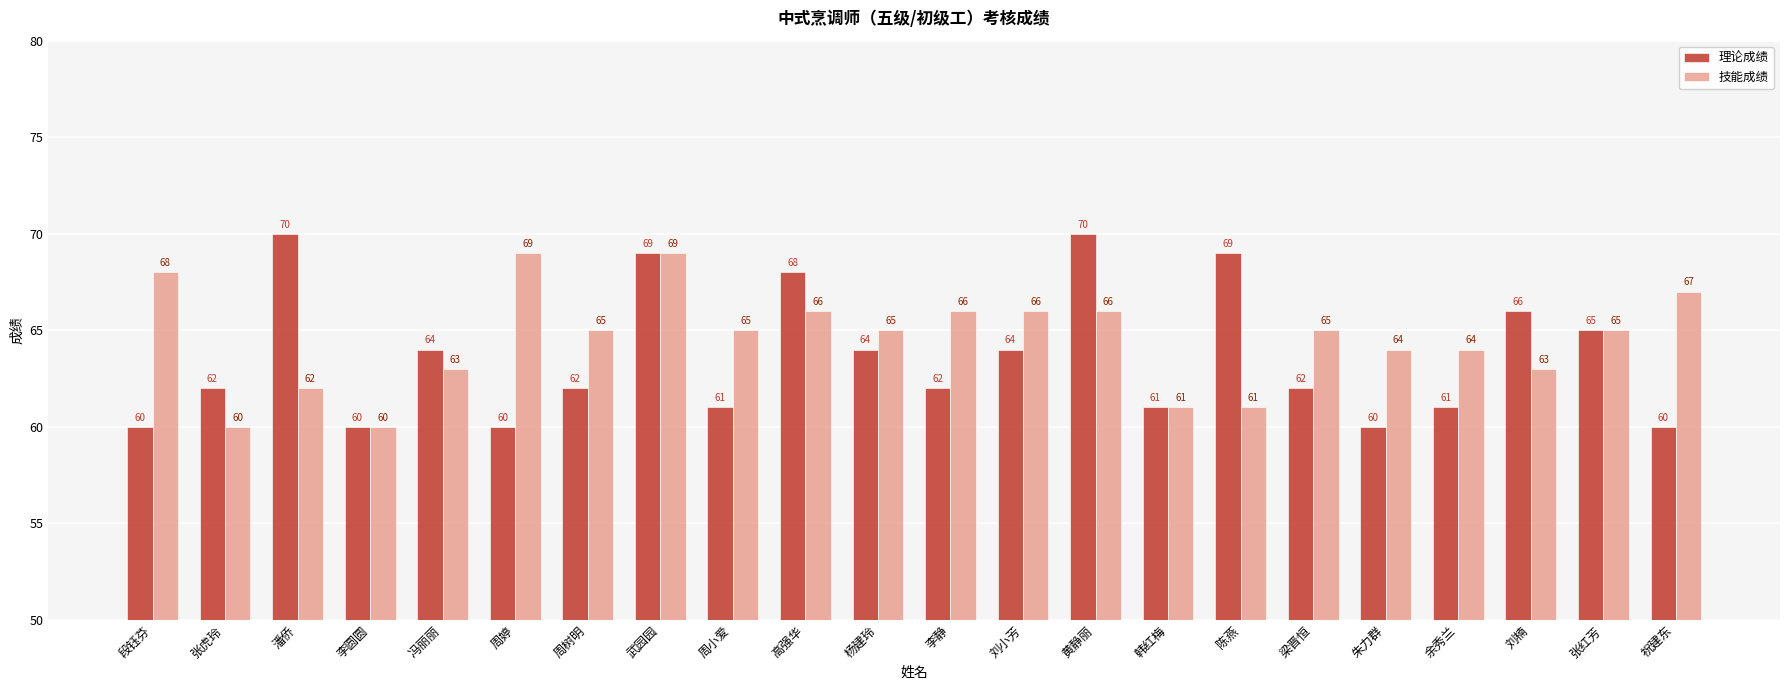

Which series changed the most between 冯丽丽 and 刘小芳?

技能成绩